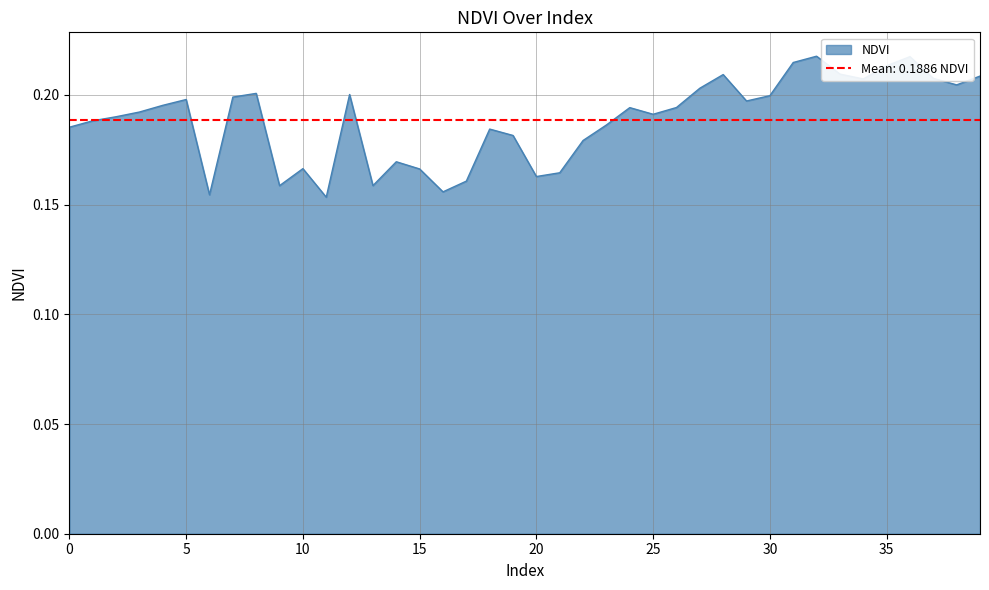

Count the values in the range 0 to 1.

40